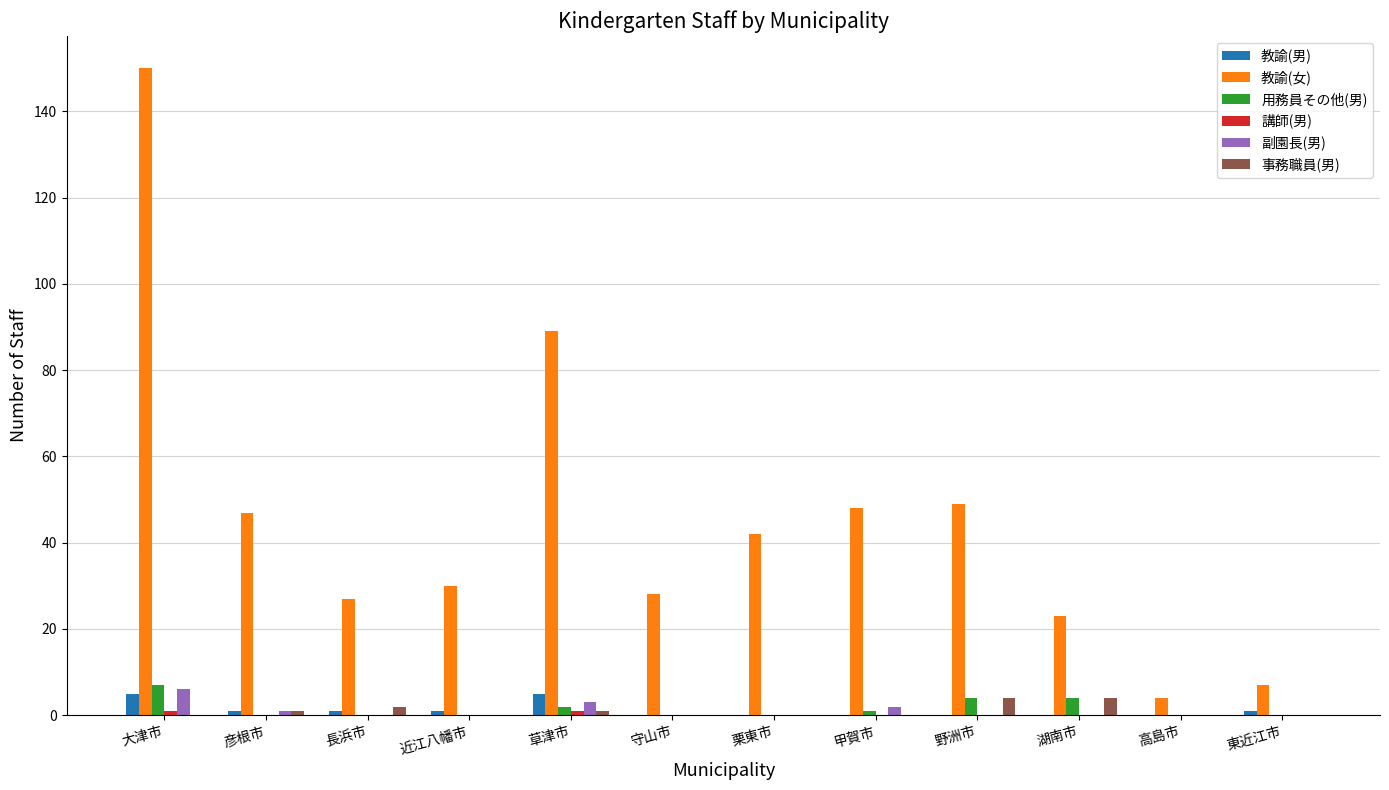

Where does the 教諭(男) series first go above 1?

大津市